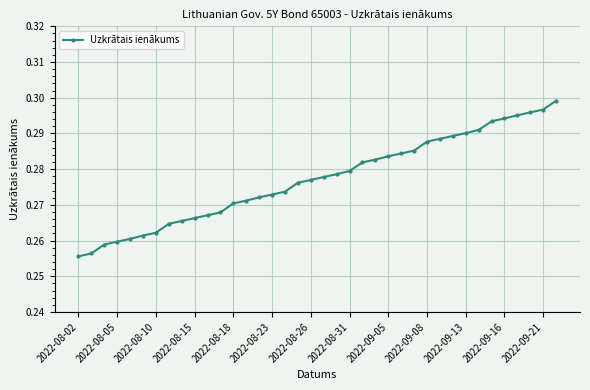

What is the sum of all values?

10.5